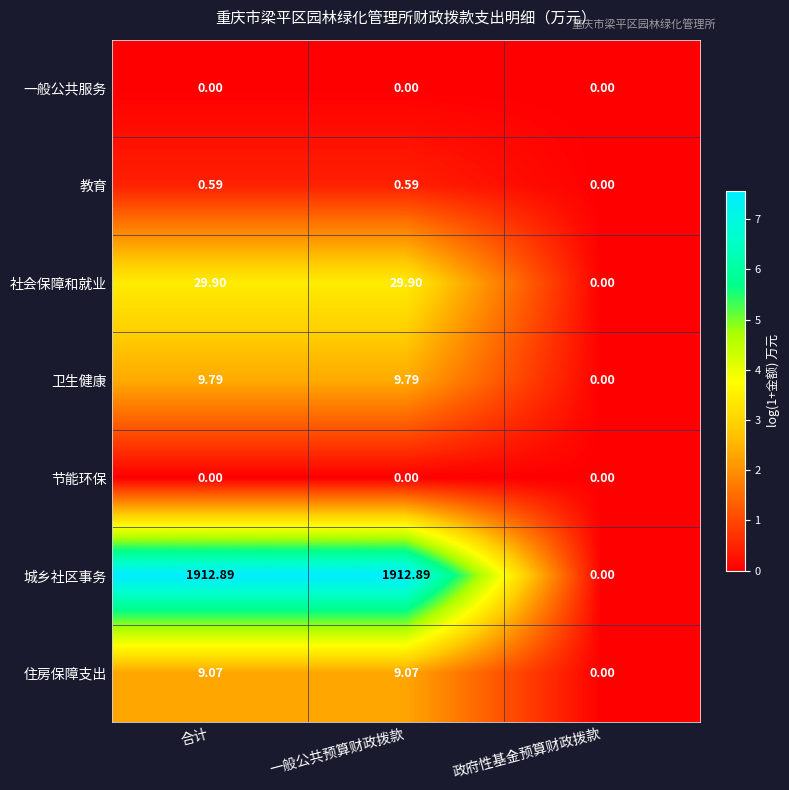

Between 合计 and 政府性基金预算财政拨款, which series saw the biggest shift?

城乡社区事务